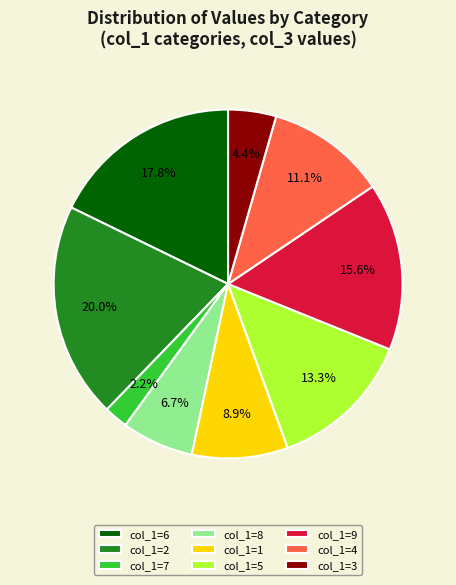

Is there a majority slice in this chart?

No